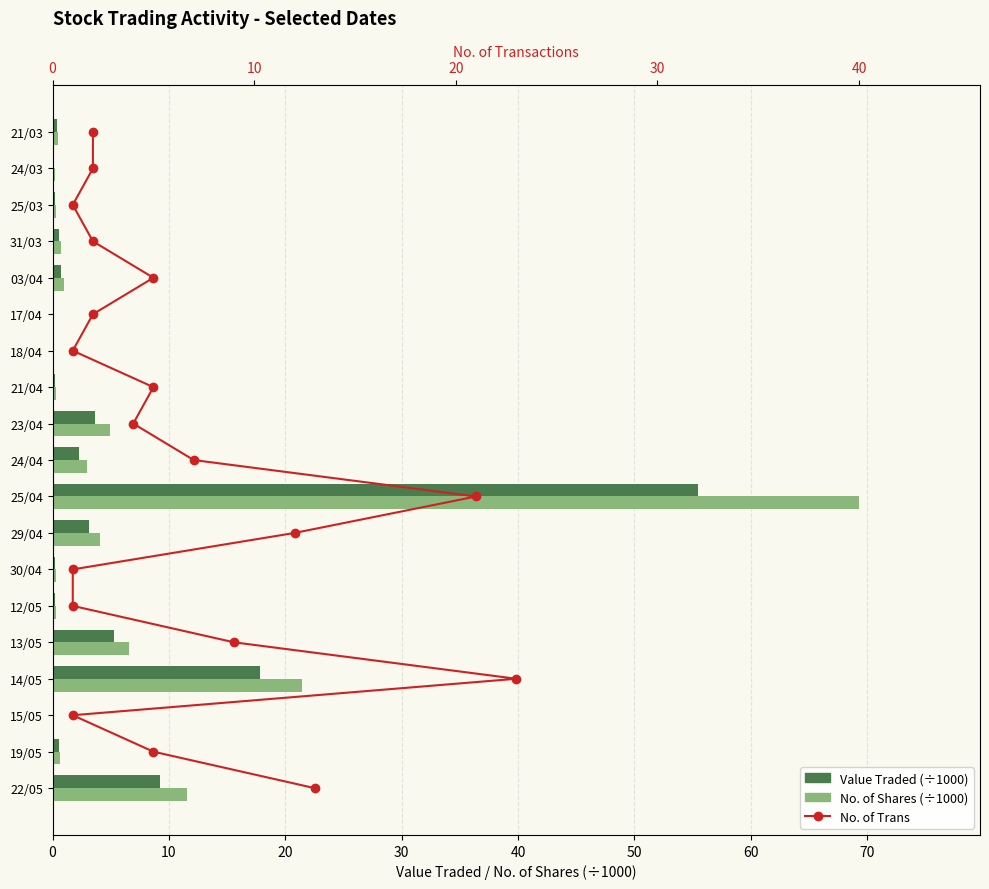

What is the highest value of the No. of Shares (÷1000) series?

69.3